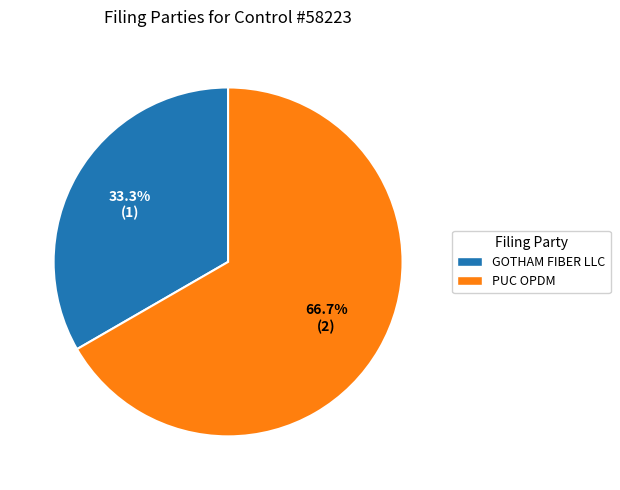

To the nearest percent, what is the average slice percentage?

50%